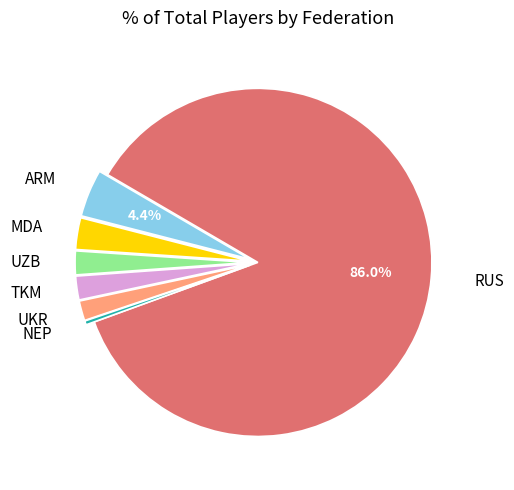

To the nearest percent, what is the average slice percentage?

14%